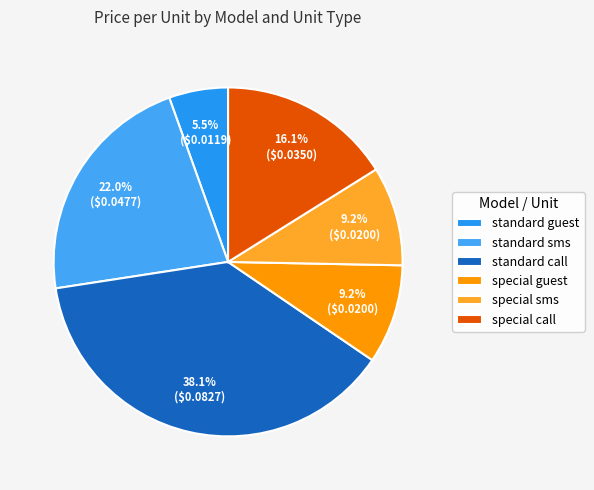

To the nearest percent, what is the difference between the largest and smallest slice percentages?

33%